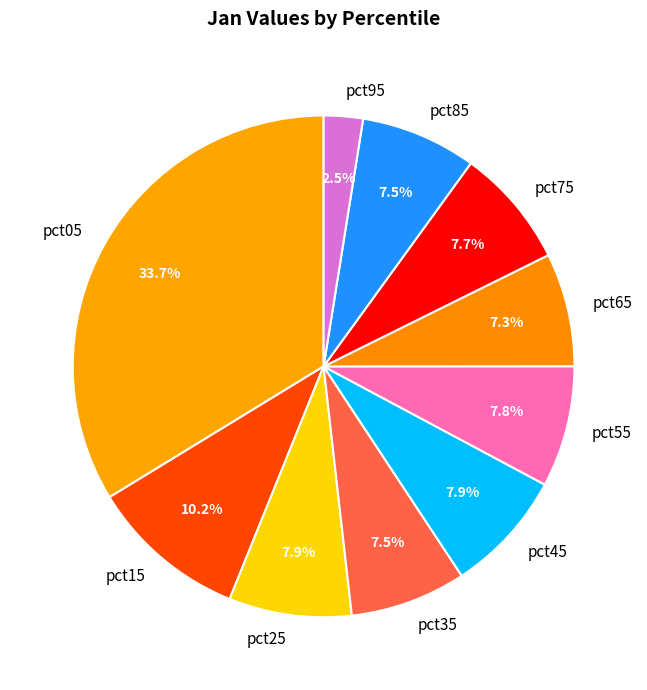

Which slice is the smallest?

pct95